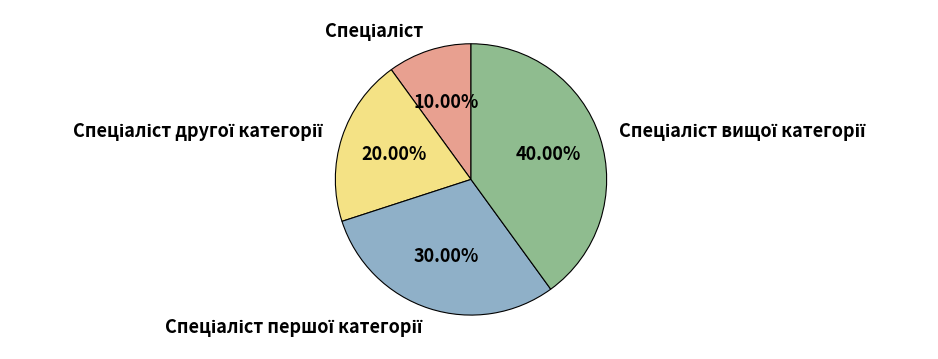

How many slices are in this pie chart?

4